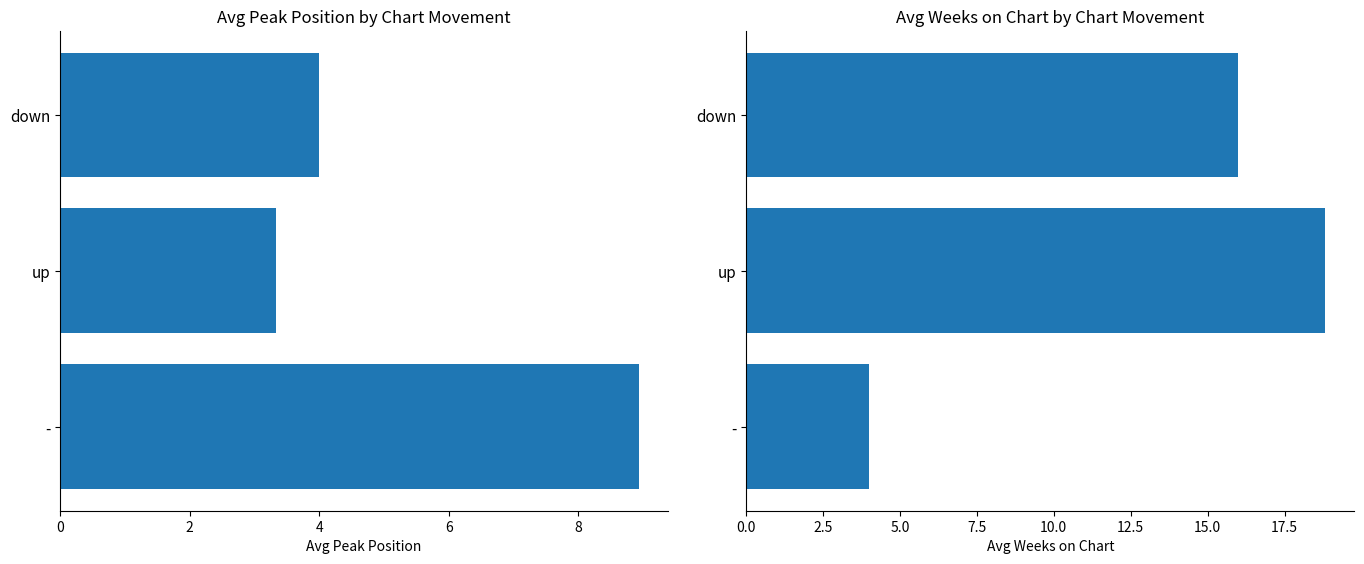

How many values in the Avg Peak Position series exceed 4?

1